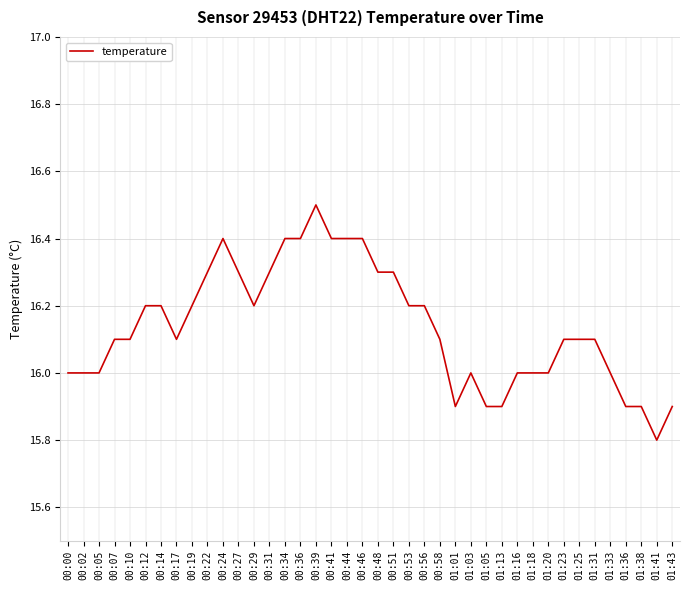

What is the ratio of the value at 00:12 to the value at 00:10?

1.0